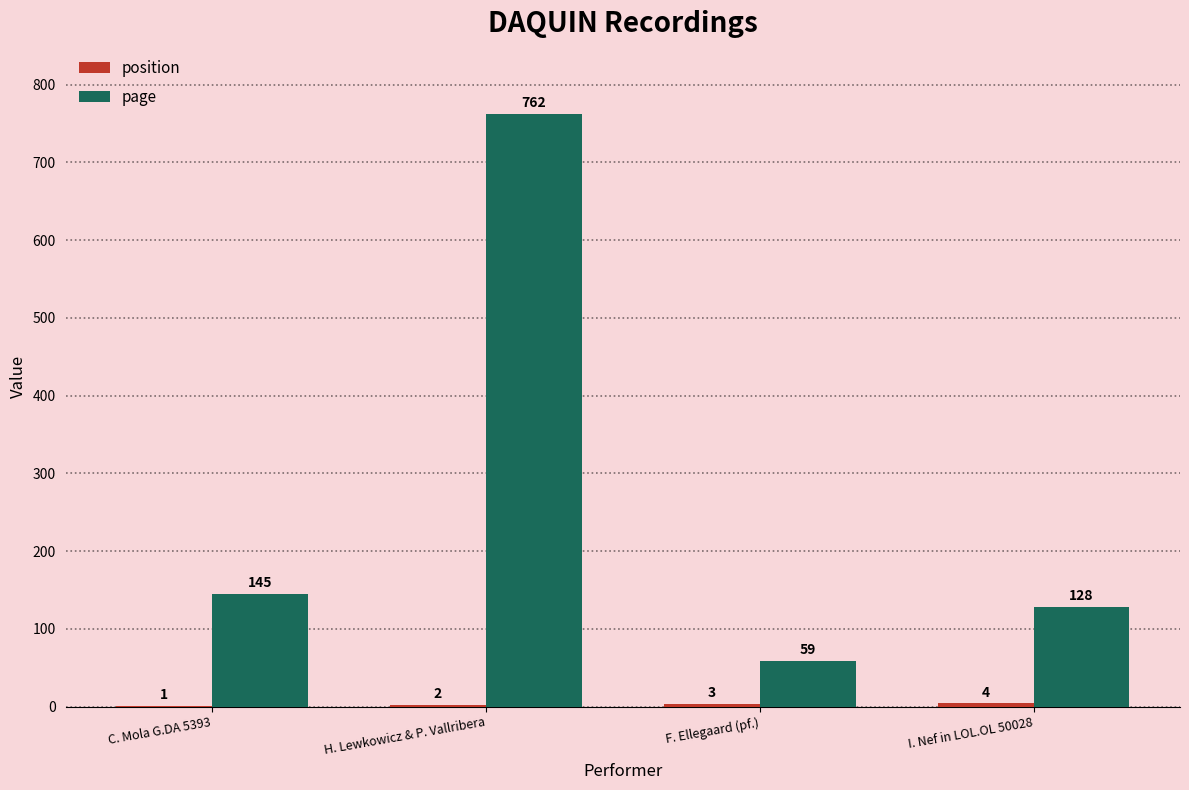

How many distinct data groups are displayed?

2